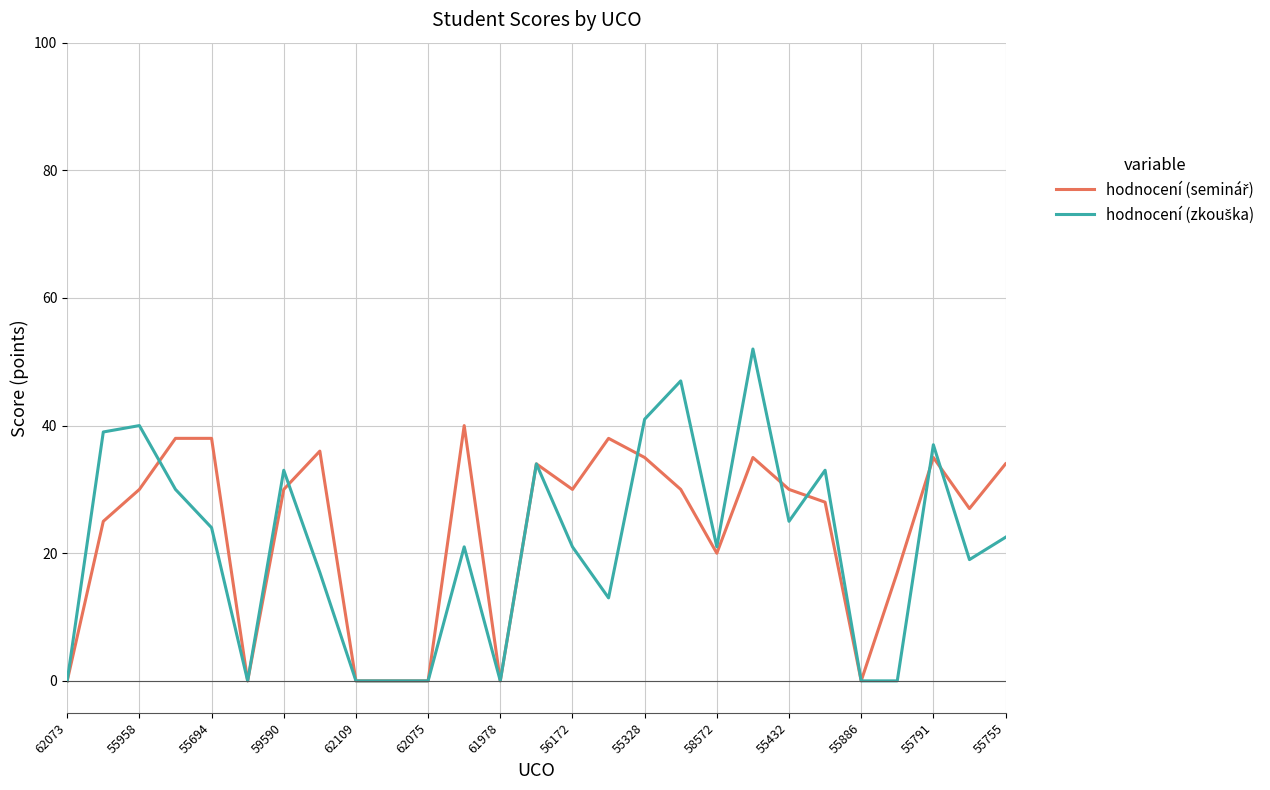

Is this an area chart (filled region under the line)?

No